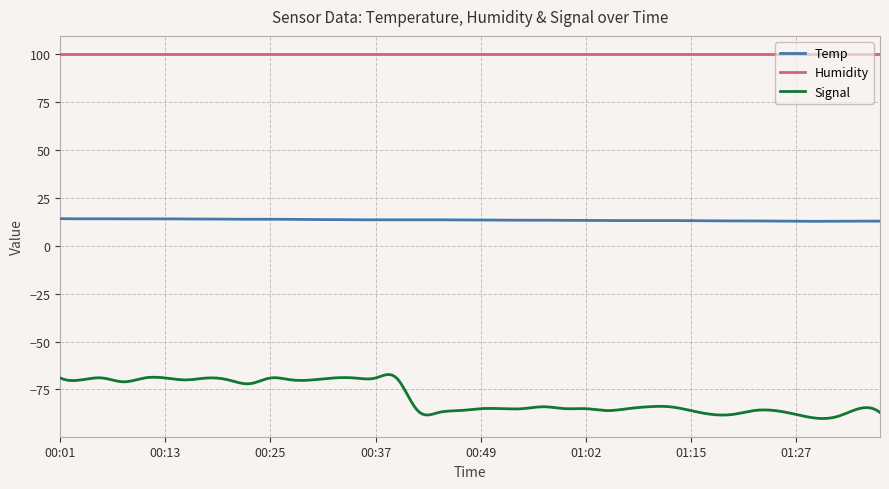

What is the minimum value for Humidity?

99.9